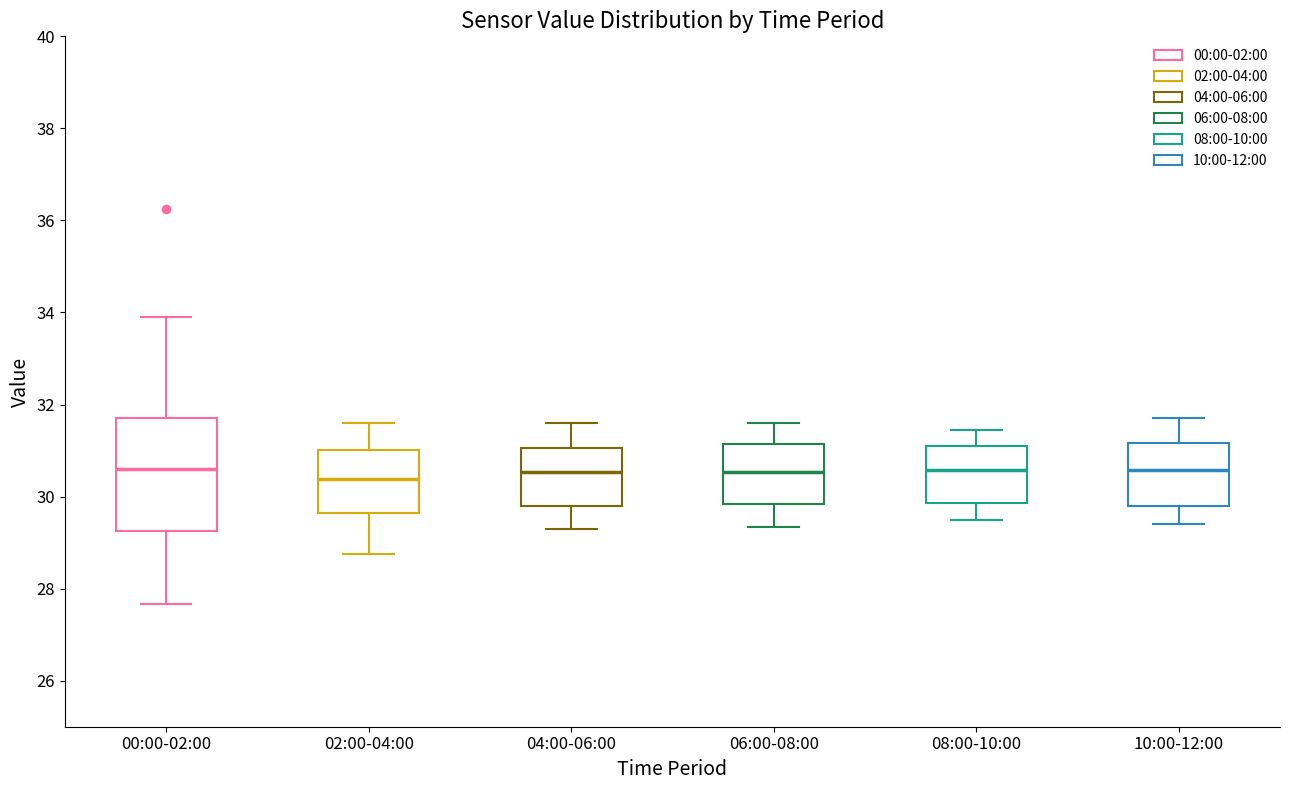

Reading left to right, transcribe this box plot: for each box, give where its median line is, the range the box spans, and where its two whiskers end, as read against the y-axis. The values are not printed on the chart, so give them approximately, as read against the axis.

00:00-02:00: median 30.6, box 29.2 to 31.8, whiskers 27.6 to 34.0
02:00-04:00: median 30.4, box 29.6 to 31.0, whiskers 28.8 to 31.6
04:00-06:00: median 30.6, box 29.8 to 31.0, whiskers 29.4 to 31.6
06:00-08:00: median 30.6, box 29.8 to 31.2, whiskers 29.4 to 31.6
08:00-10:00: median 30.6, box 29.8 to 31.2, whiskers 29.6 to 31.4
10:00-12:00: median 30.6, box 29.8 to 31.2, whiskers 29.4 to 31.8